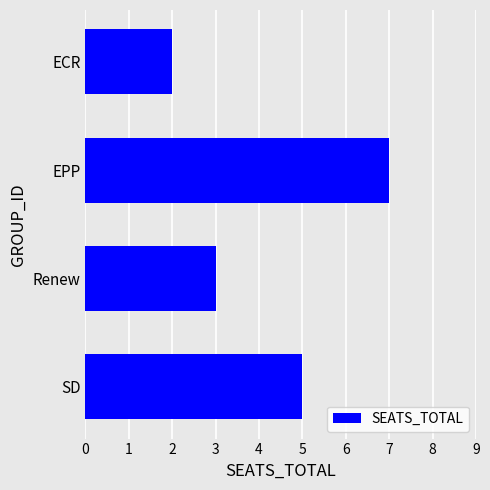

What is the difference between the maximum and minimum values?

5